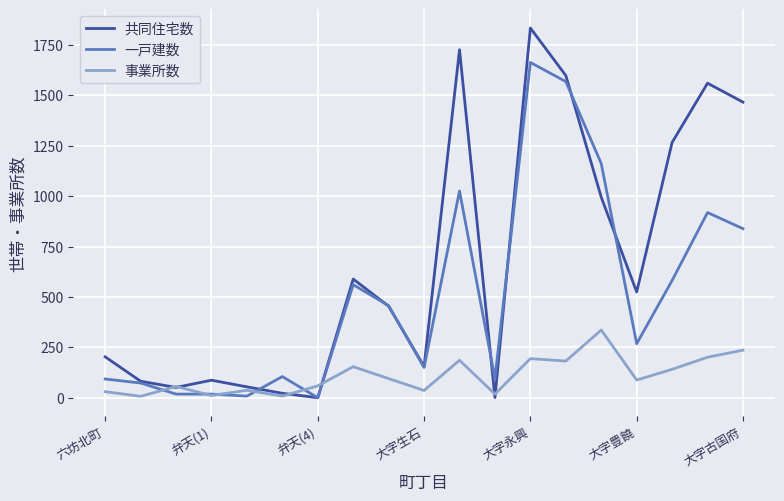

Which series has the largest range (max minus min)?

共同住宅数